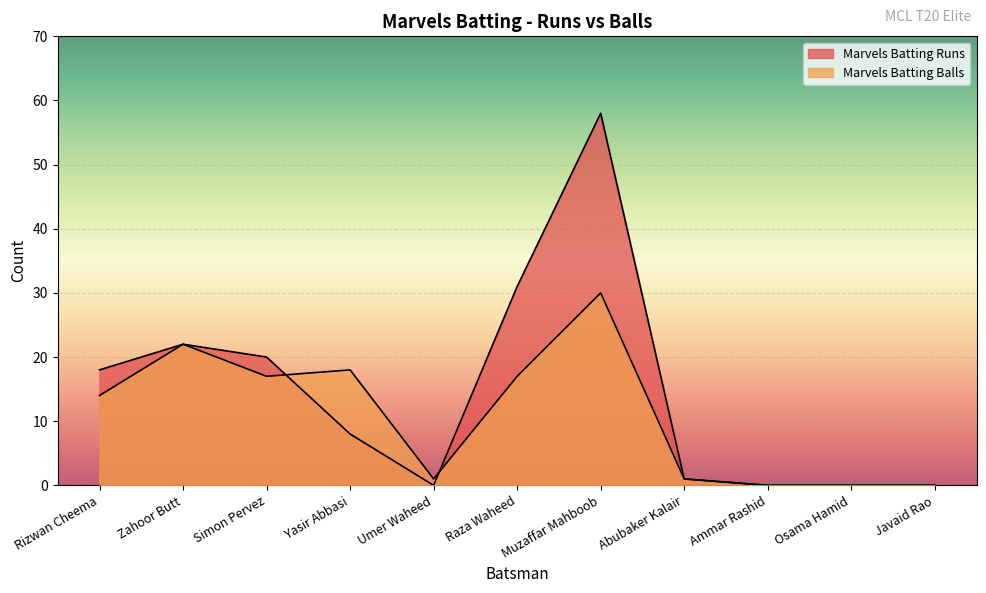

How many data points in Marvels Batting Balls are less than 14?

5